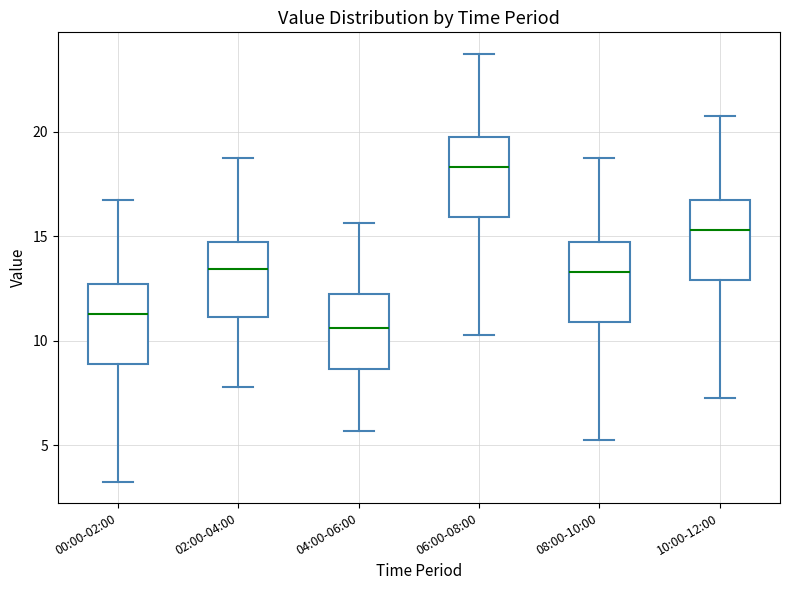

Which box's median line is the highest?

06:00-08:00